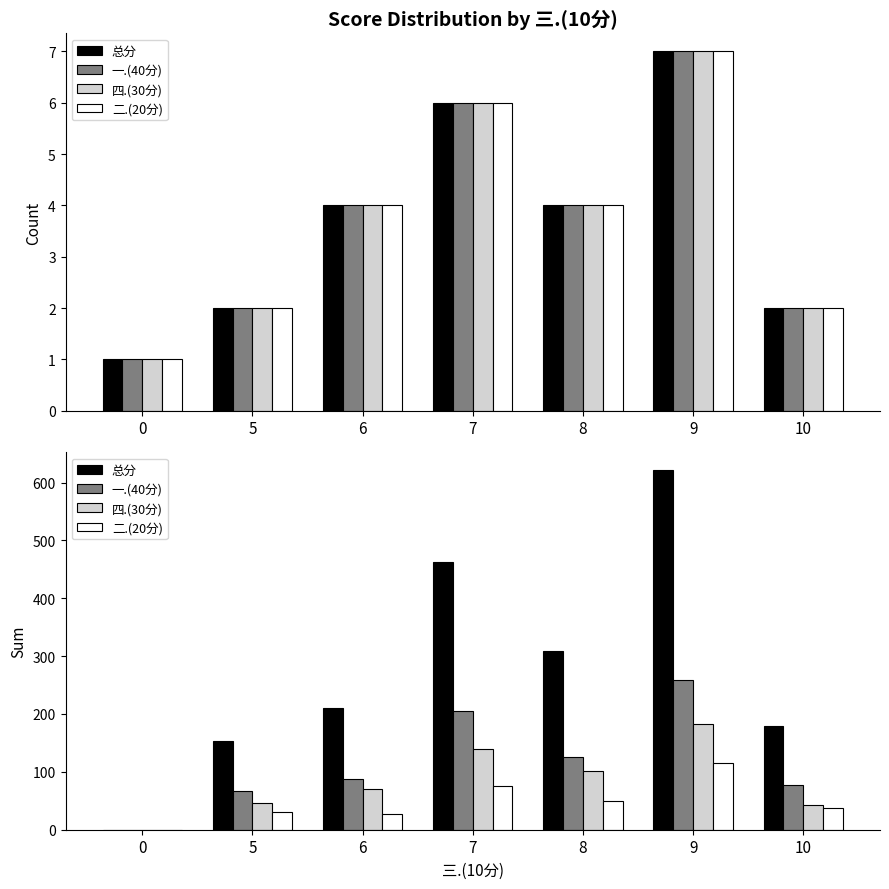

The value of 一.(40分) at 7 is 92. True or false?

False